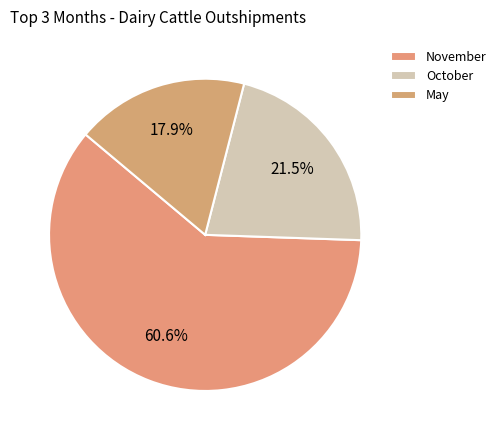

How many slices are in this pie chart?

3